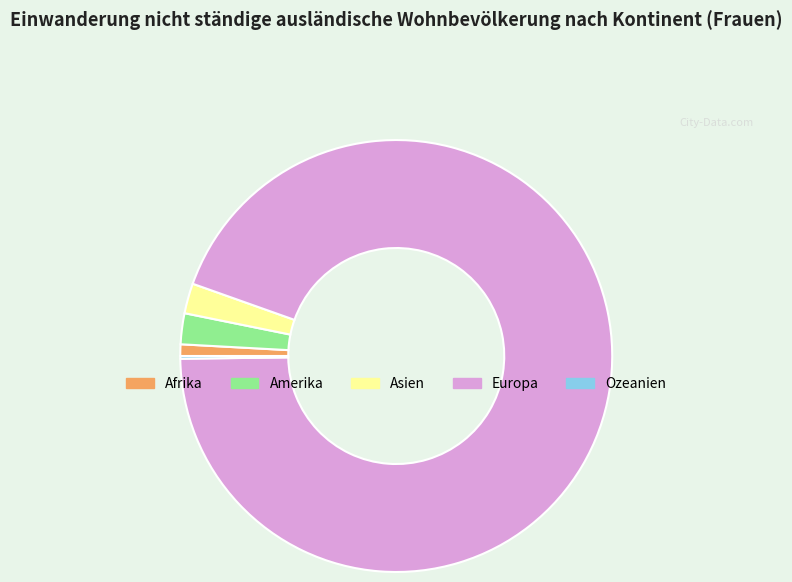

Approximately how many times larger is the value at Afrika compared to Amerika?

0.4